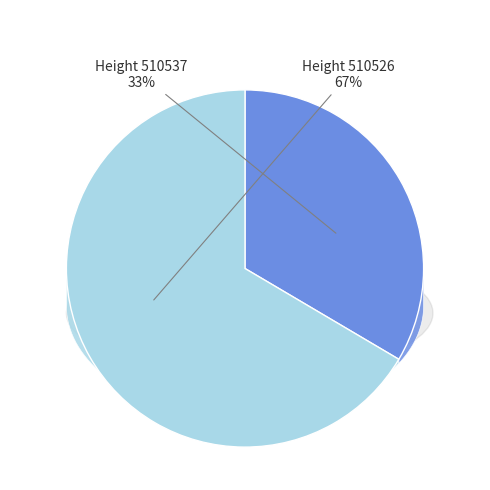

Does any single category account for the majority?

Yes